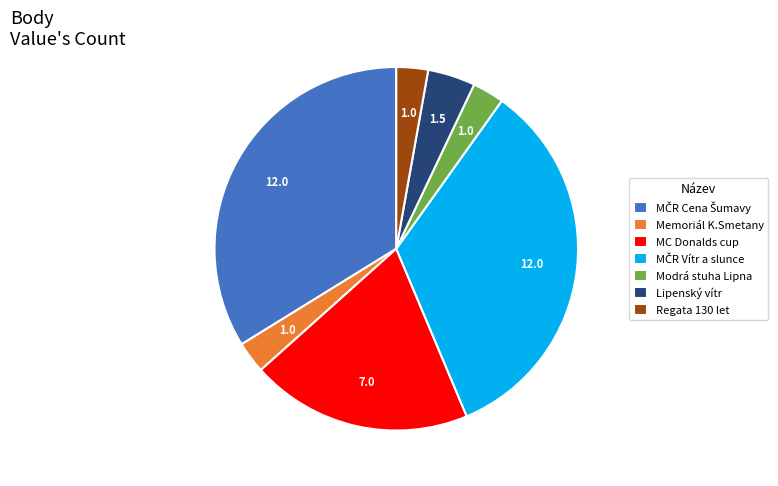

Which has a higher value, Regata 130 let or MC Donalds cup?

MC Donalds cup